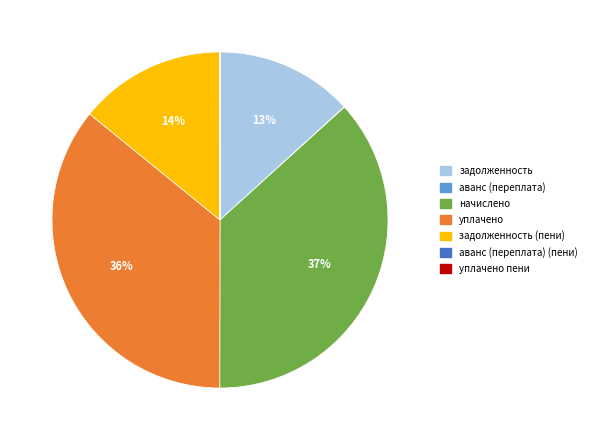

To the nearest percent, what is the average slice percentage?

14%